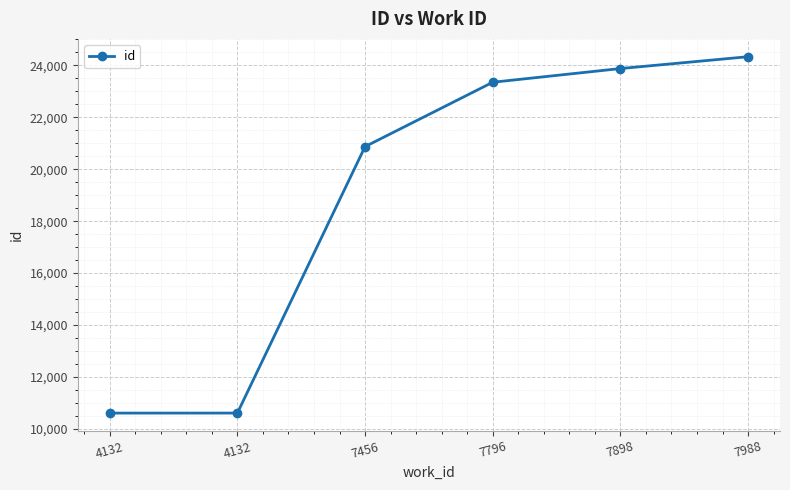

How many values are below 23349?

3